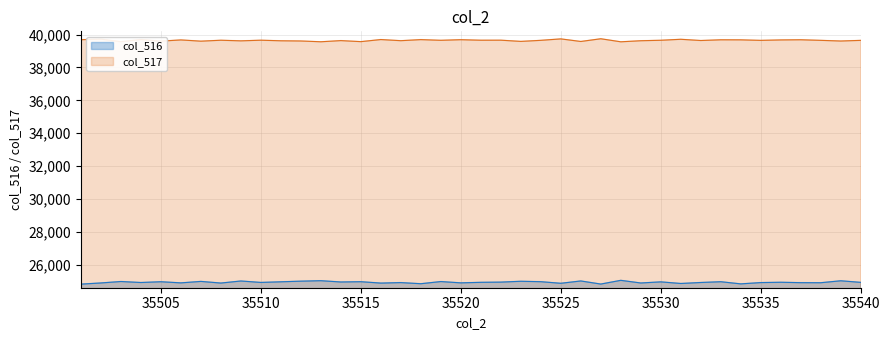

What is the value of the col_516 point at the 29th from the left?

24888